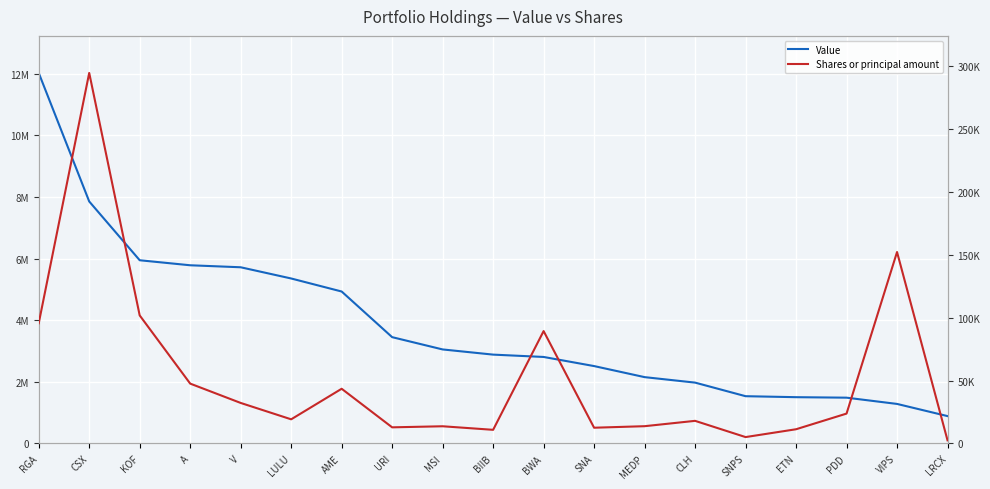

The value of Shares or principal amount at SNA is 4566. True or false?

False